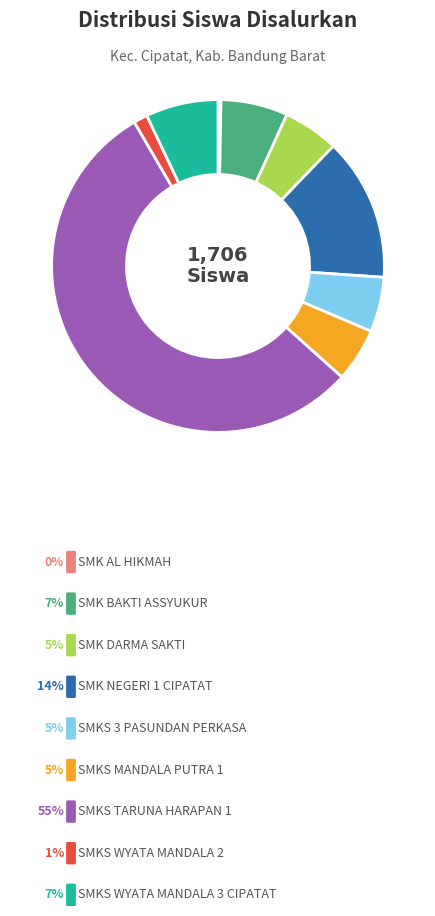

Does any single category account for the majority?

Yes